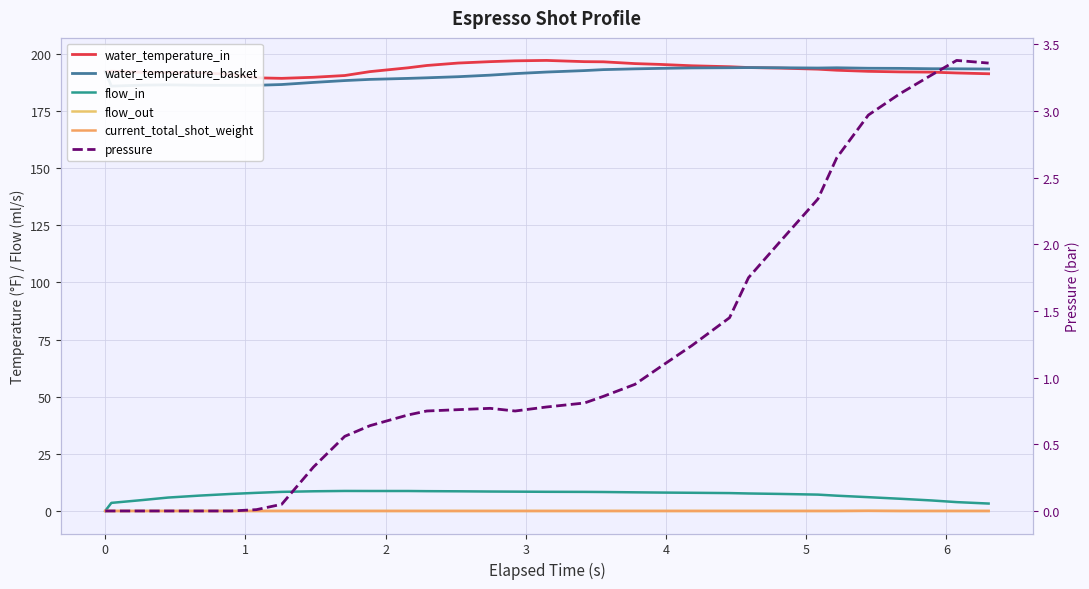

True or false: pressure and current_total_shot_weight intersect in this chart.

False